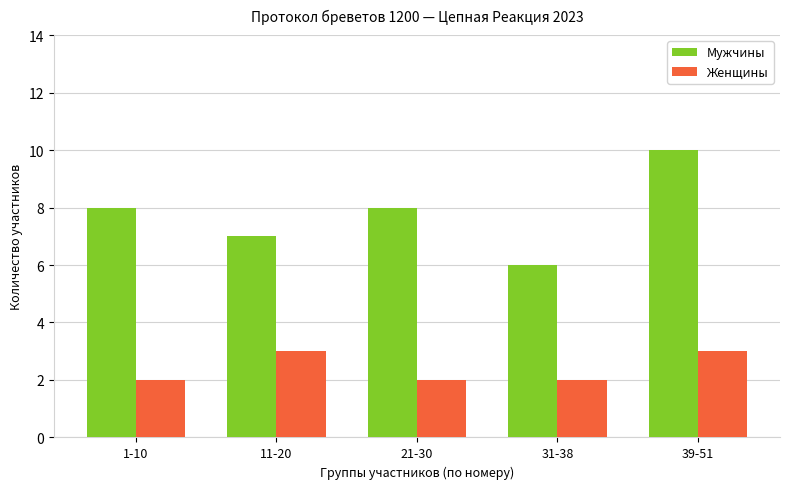

What is the label of the 5th bar from the left?

39-51